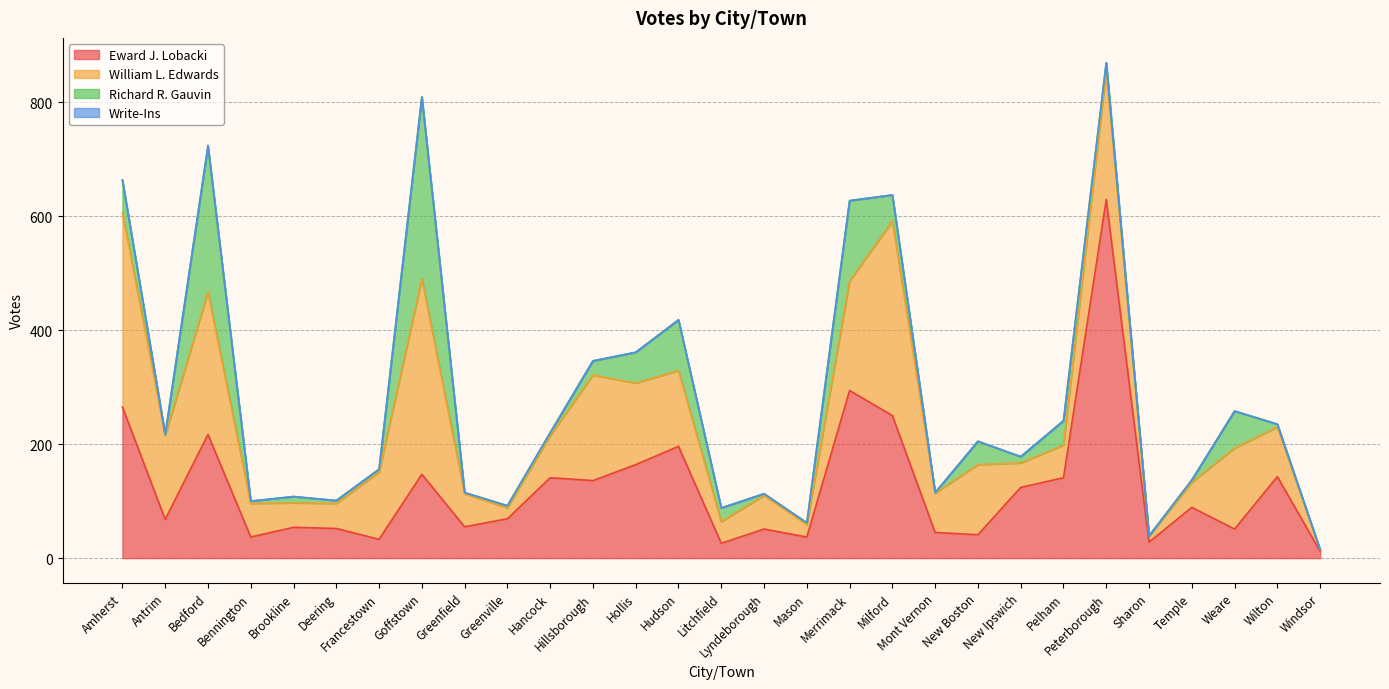

List the labels in order of Eward J. Lobacki value, smallest first.

Windsor, Litchfield, Sharon, Francestown, Bennington, Mason, New Boston, Mont Vernon, Lyndeborough, Weare, Deering, Brookline, Greenfield, Antrim, Greenville, Temple, New Ipswich, Hillsborough, Hancock, Pelham, Wilton, Goffstown, Hollis, Hudson, Bedford, Milford, Amherst, Merrimack, Peterborough